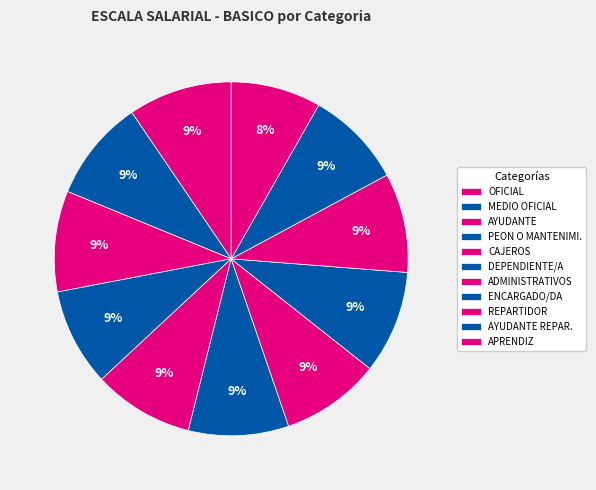

What is the change in value from CAJEROS to APRENDIZ?

-11328.5